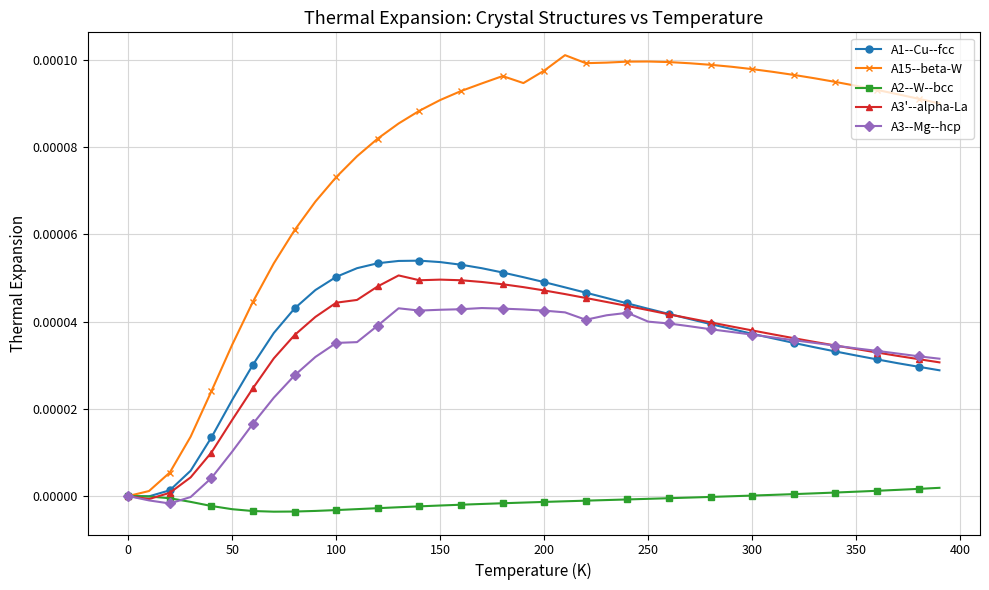

Which series has the largest total across all categories?

A15--beta-W